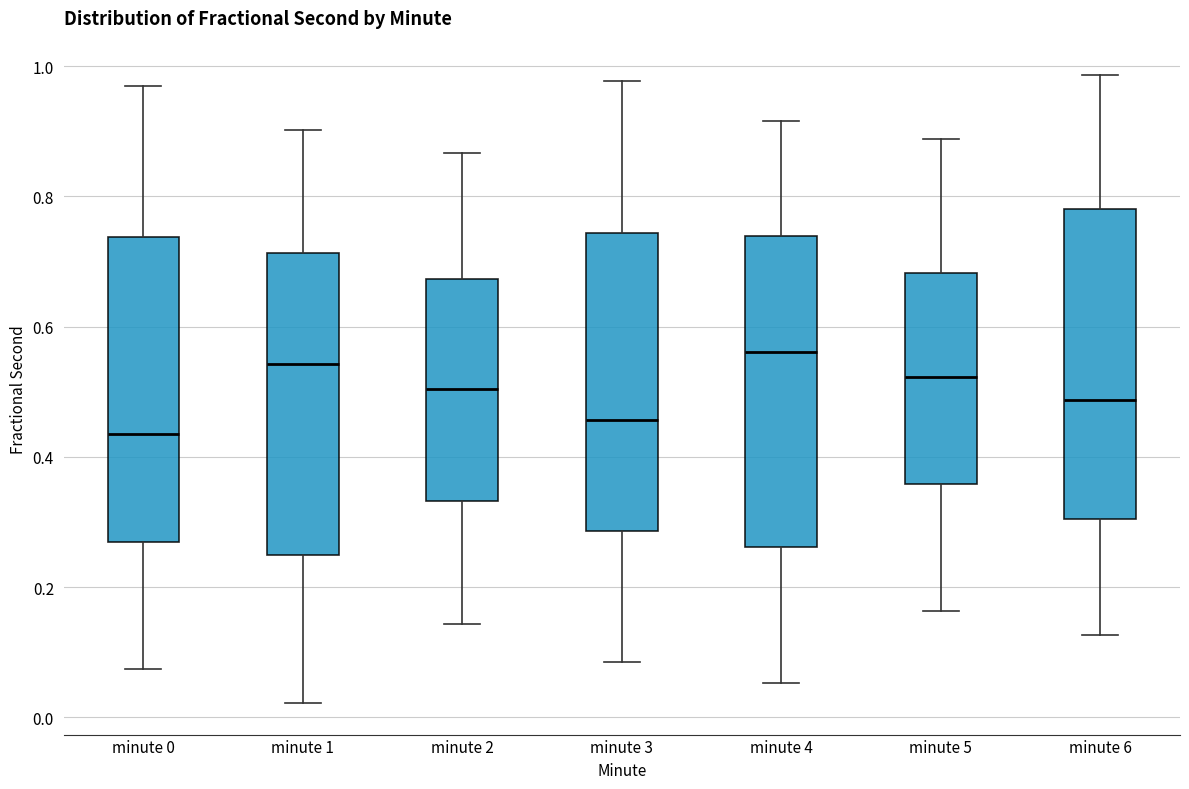

Where does the lower whisker of the box for minute 2 end on the y-axis? The values are not printed on the chart, so give them approximately, as read against the axis.

0.14